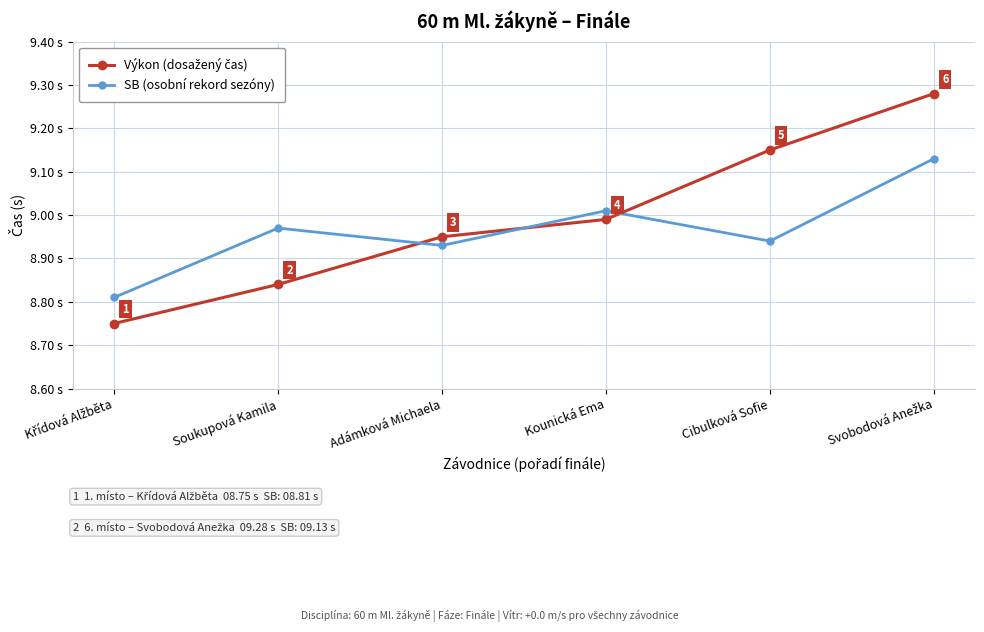

At which category does SB (osobní rekord sezóny) reach its first local valley?

Adámková Michaela